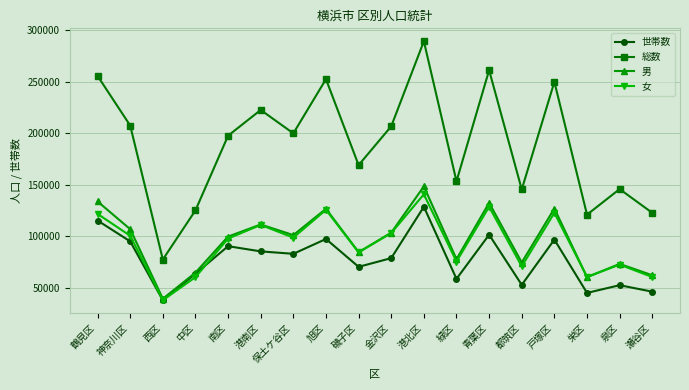

At which label is 総数 closest to 183315?

南区